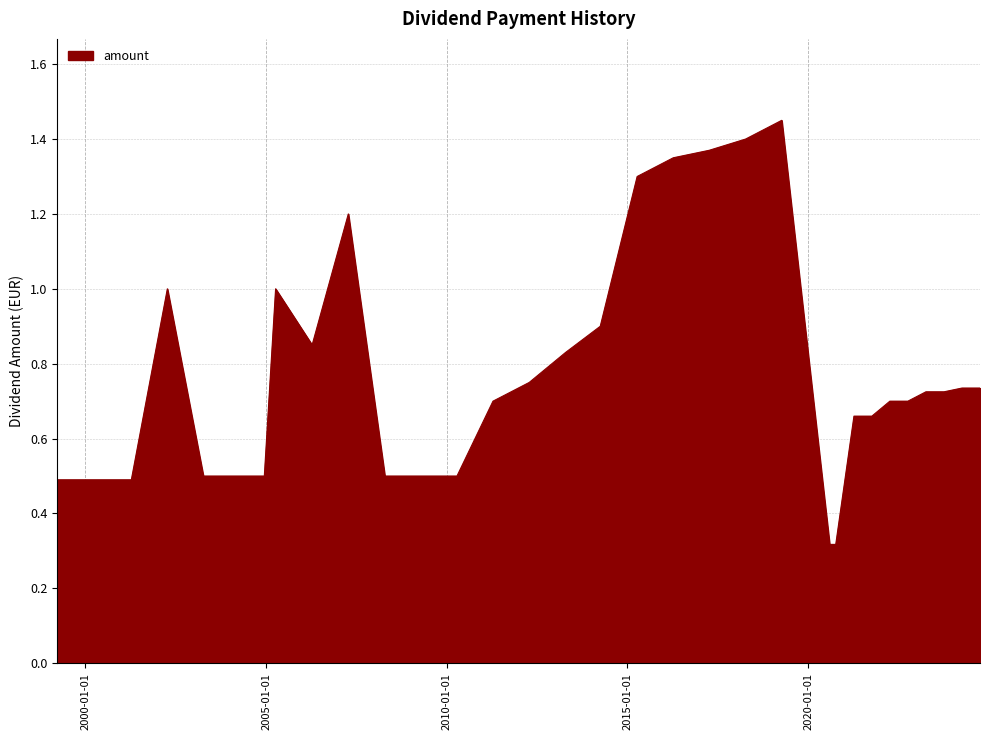

How many lines are shown in the chart?

1